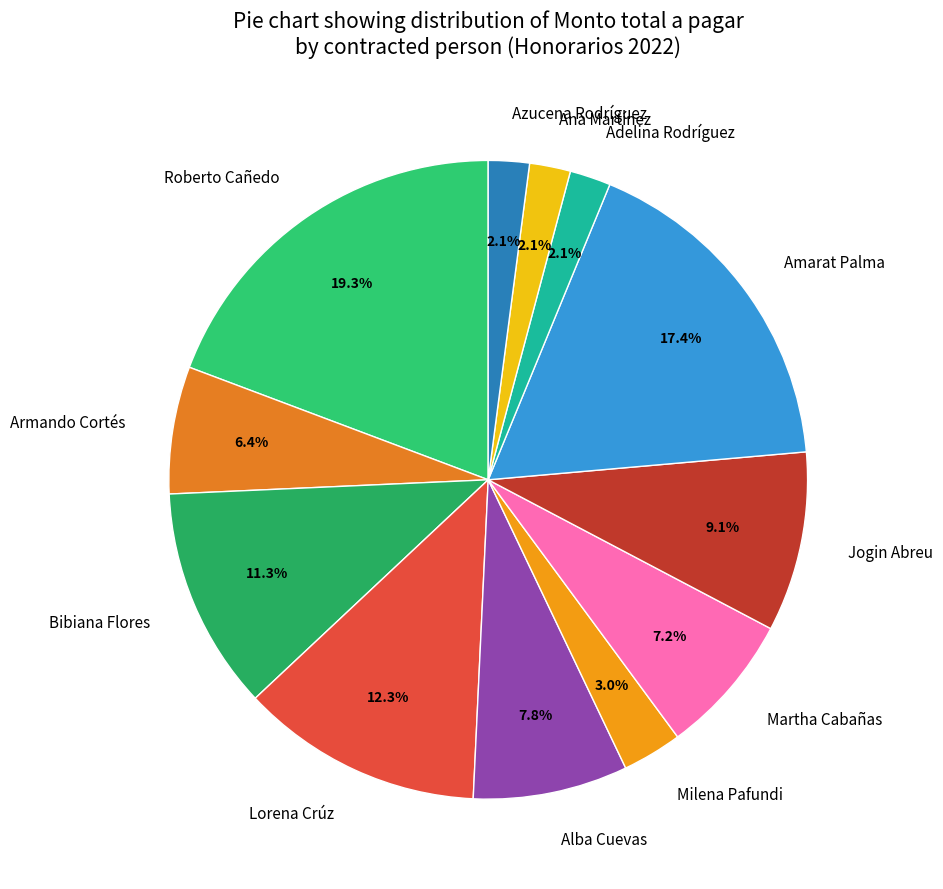

To the nearest percent, what percentage of the pie is Azucena Rodríguez?

2%